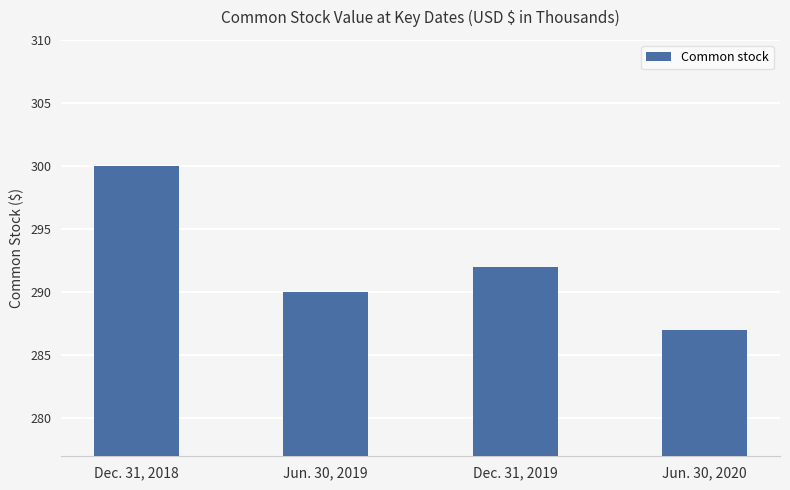

Are the bars grouped side by side (vs. stacked)?

No